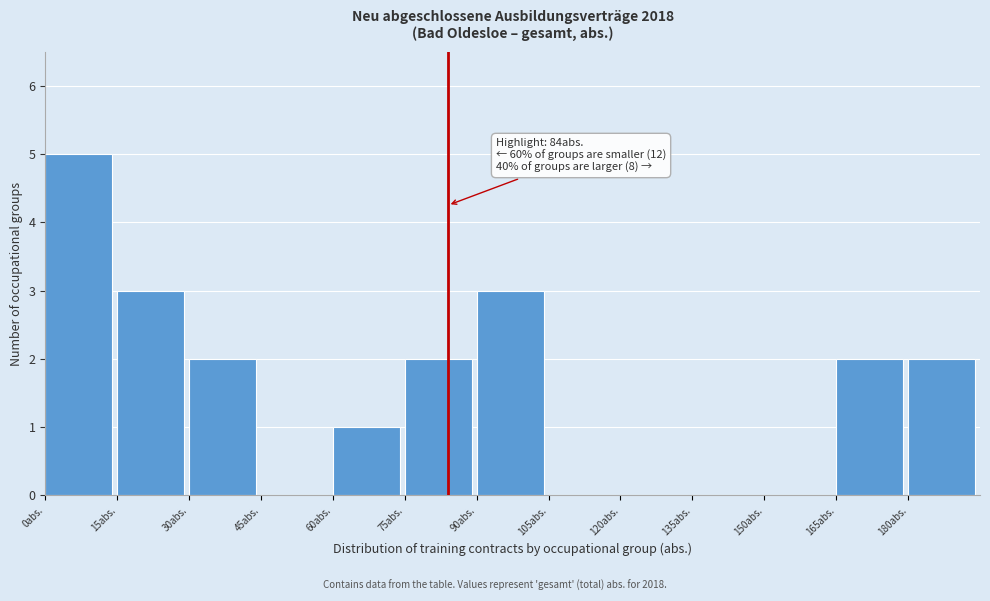

Which range on the x-axis has the tallest bar?

0 to 15